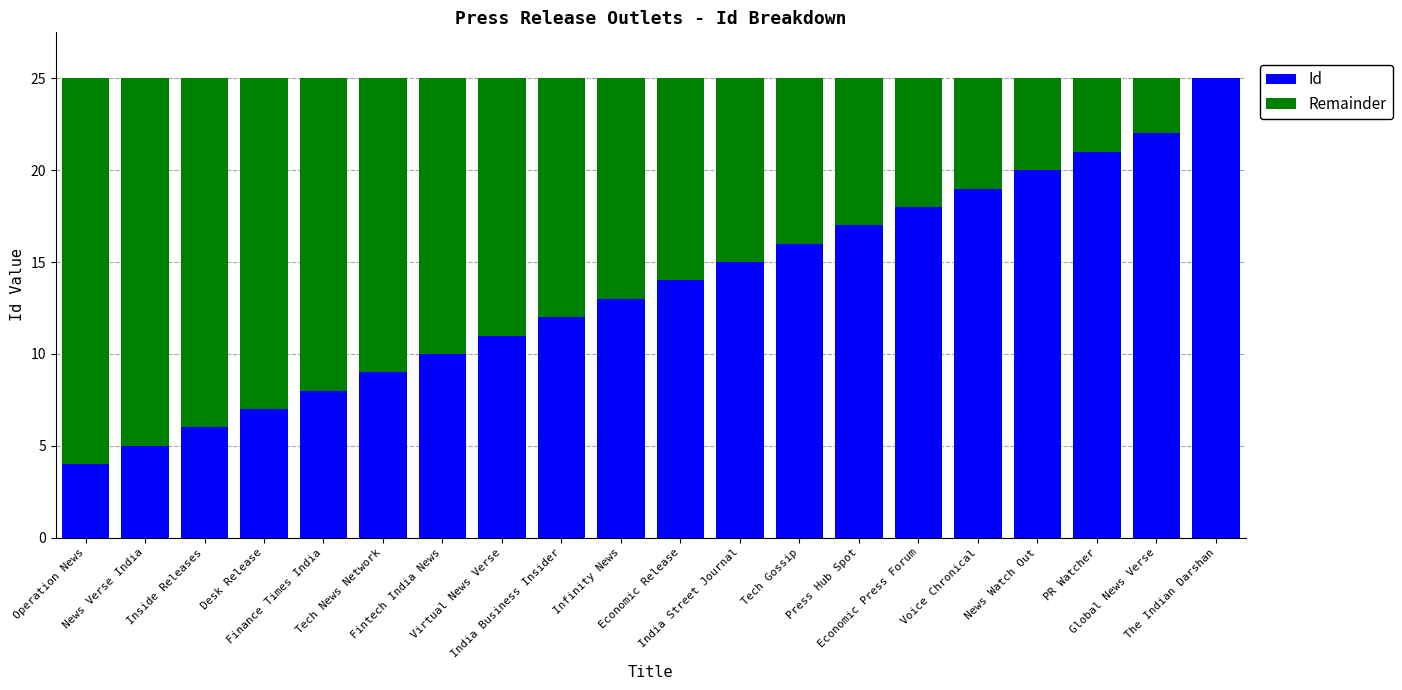

What is the sum of all Id values?

272